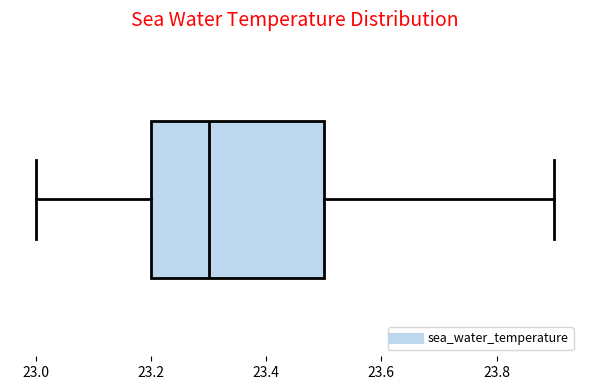

Where is the left edge of the box on the x-axis? The values are not printed on the chart, so give them approximately, as read against the axis.

23.2